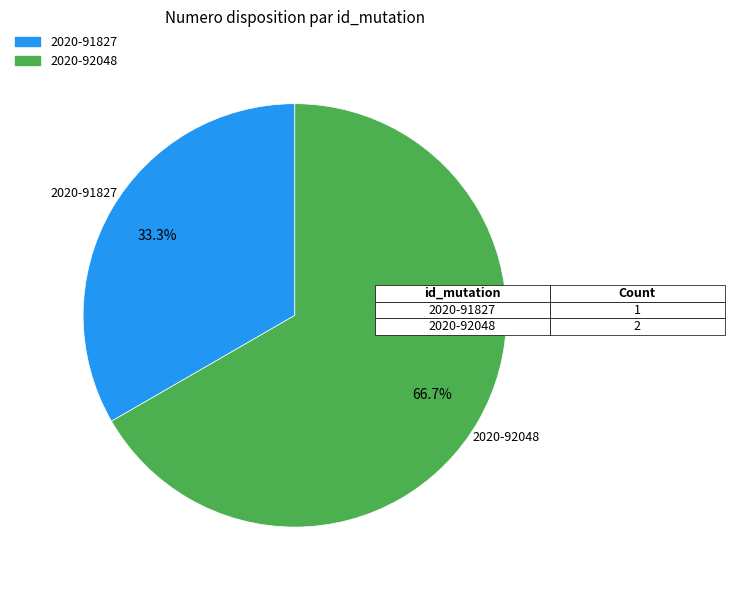

Which slice is the smallest?

2020-91827